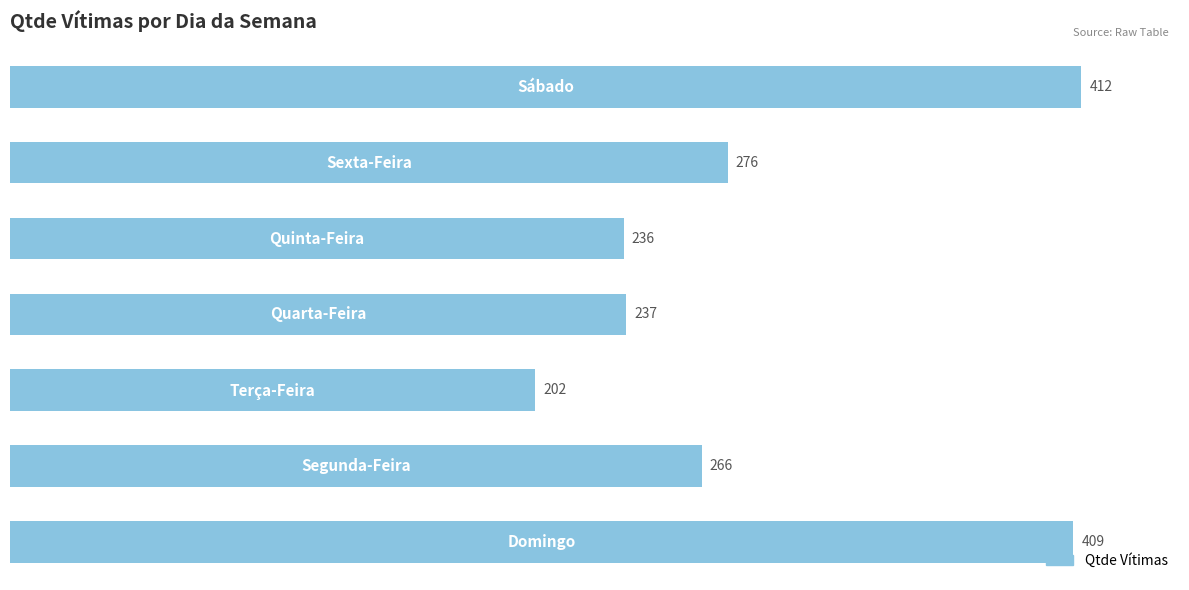

What is the minimum value shown in the chart?

202